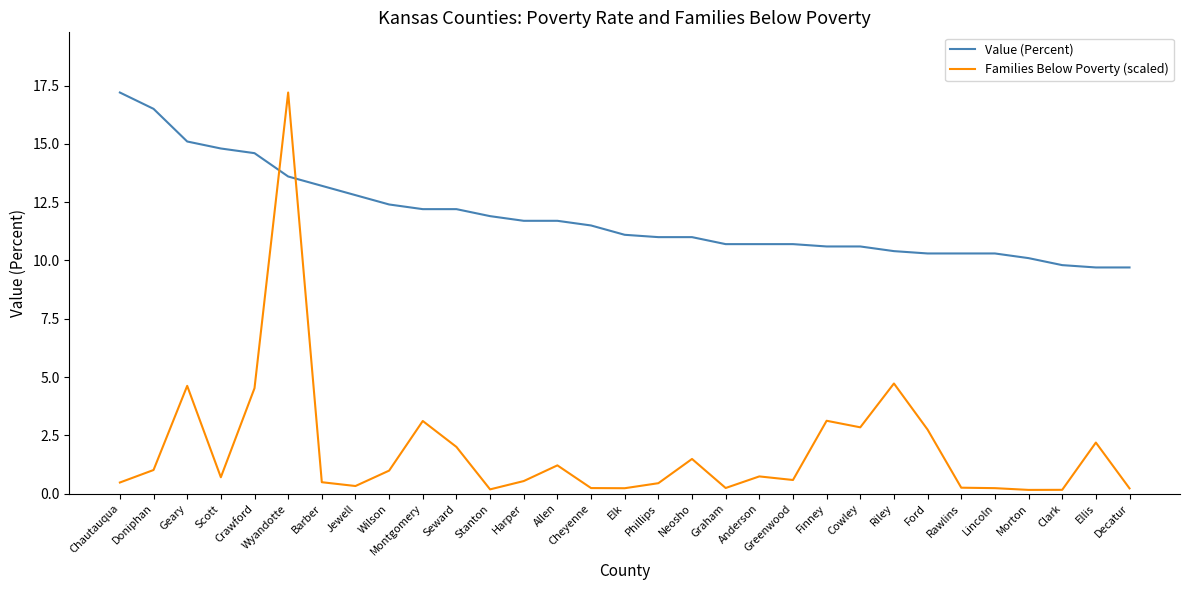

At which category is the sum across all series the highest?

Wyandotte